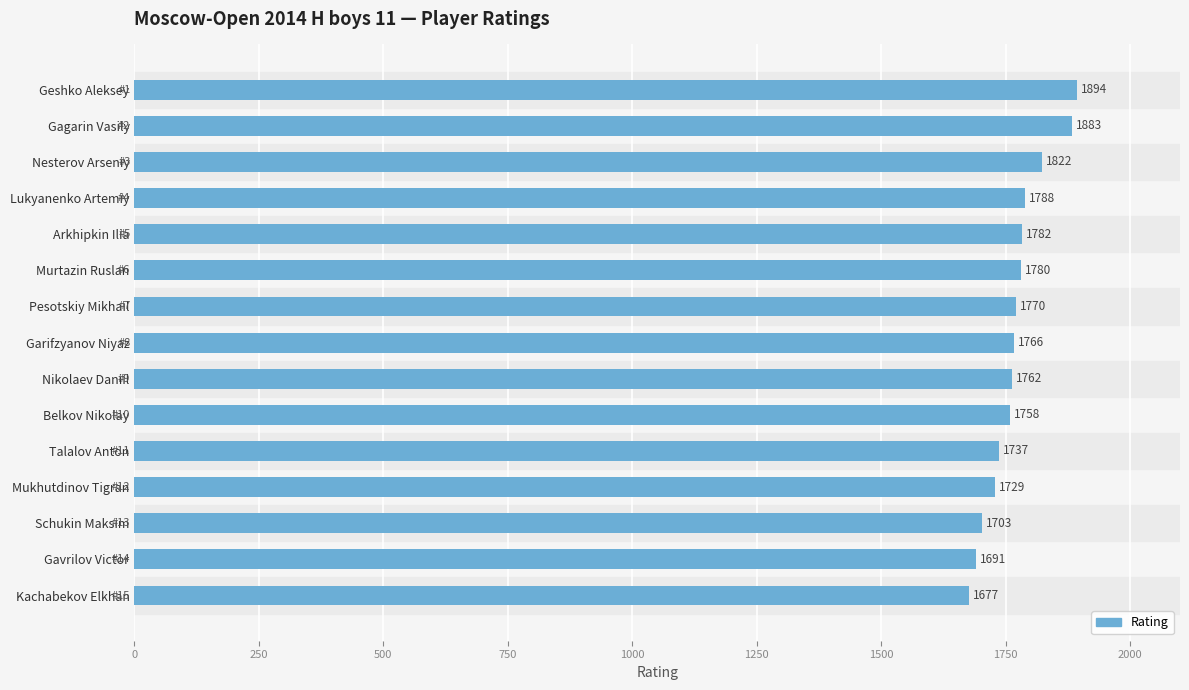

Count the number of data series in this chart.

1